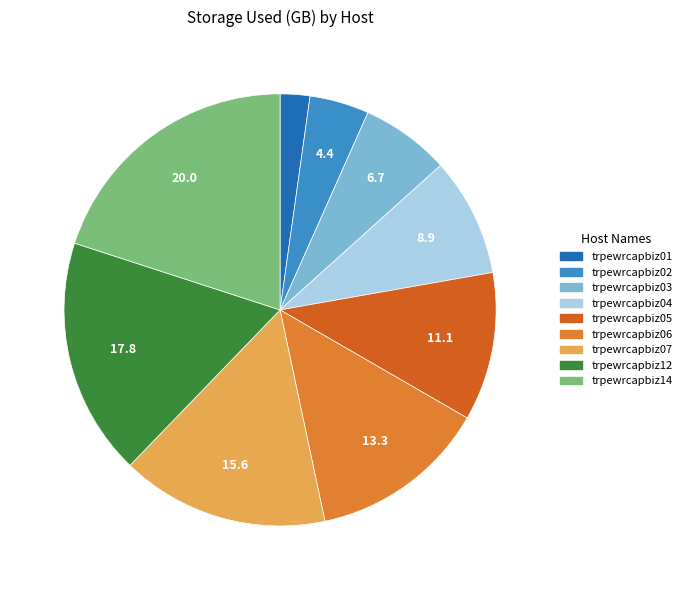

Is there a majority slice in this chart?

No